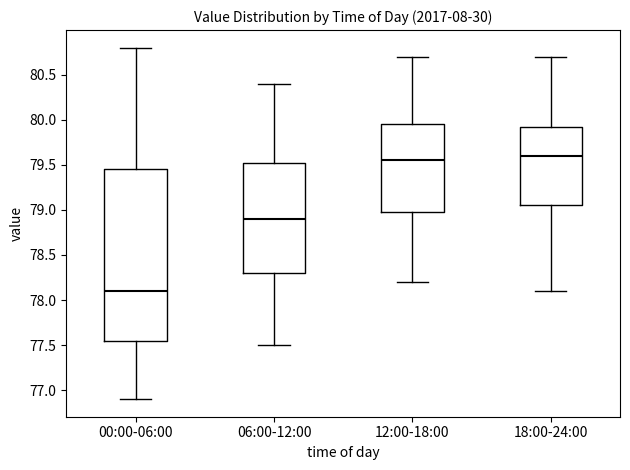

Reading left to right, transcribe this box plot: for each box, give where its median line is, the range the box spans, and where its two whiskers end, as read against the y-axis. The values are not printed on the chart, so give them approximately, as read against the axis.

00:00-06:00: median 78.10, box 77.55 to 79.45, whiskers 76.90 to 80.80
06:00-12:00: median 78.90, box 78.30 to 79.55, whiskers 77.50 to 80.40
12:00-18:00: median 79.55, box 79.00 to 79.95, whiskers 78.20 to 80.70
18:00-24:00: median 79.60, box 79.05 to 79.95, whiskers 78.10 to 80.70